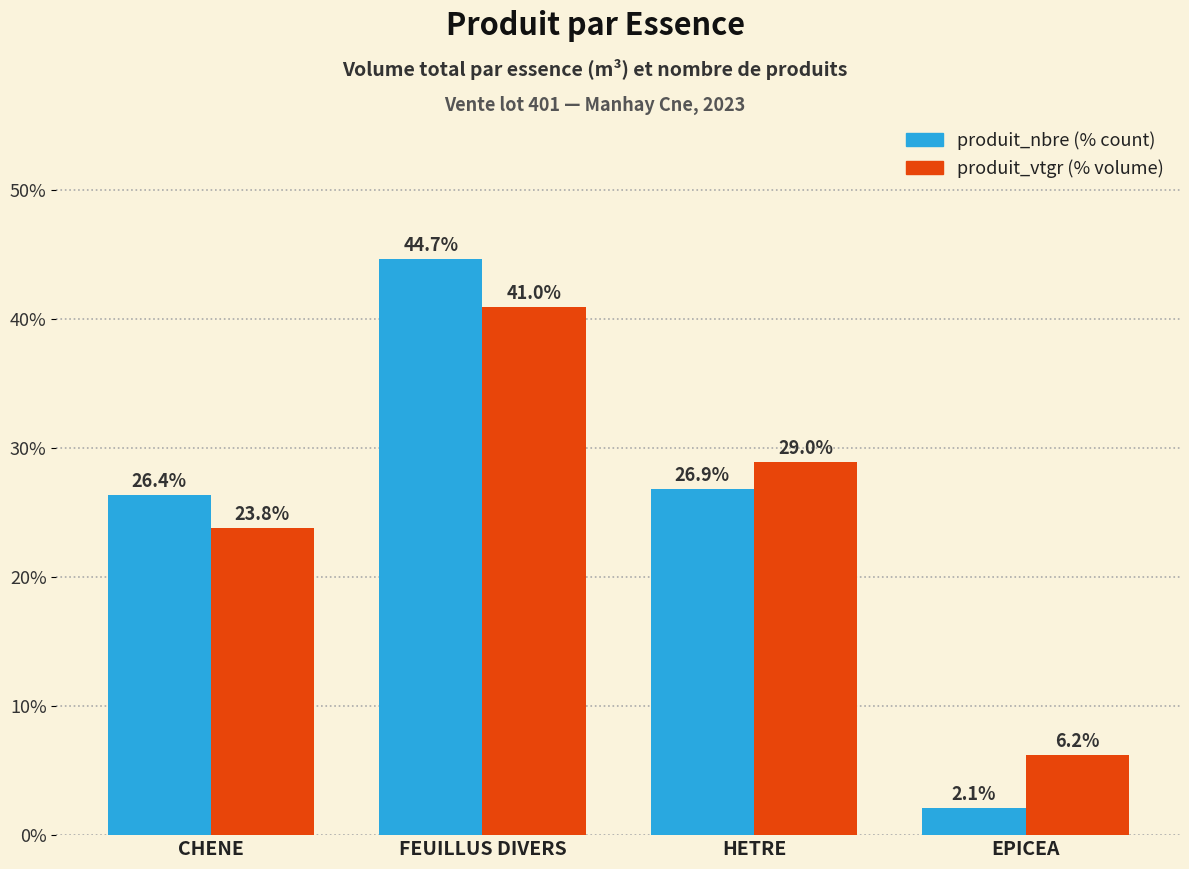

At which category is the sum across all series the highest?

FEUILLUS DIVERS